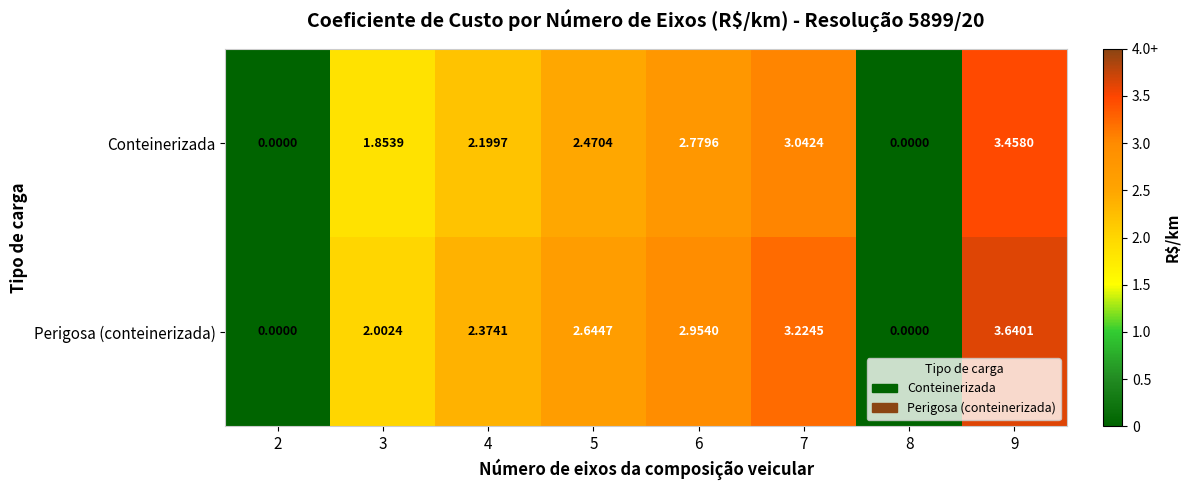

List the series in order of their peak value, lowest first.

Conteinerizada, Perigosa (conteinerizada)